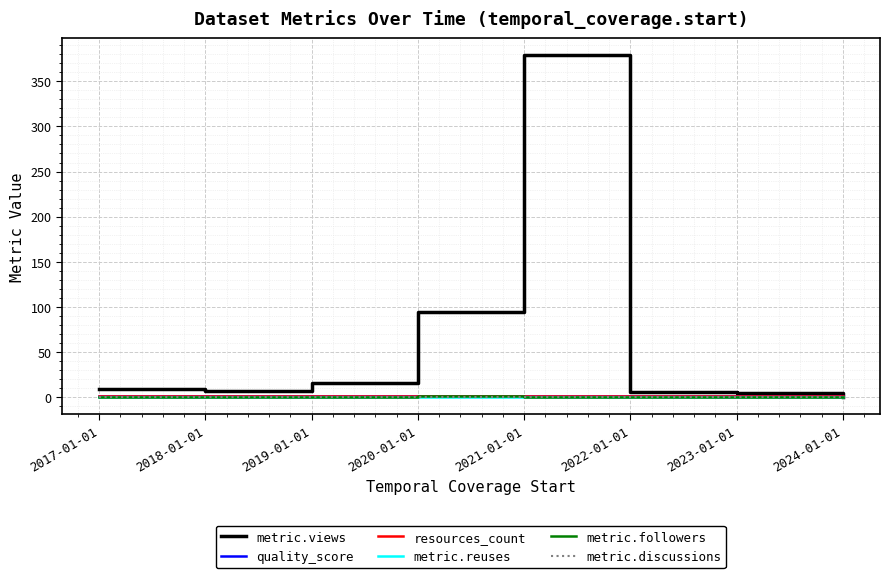

Is it true that metric.views equals 11 at 2018-01-01?

False